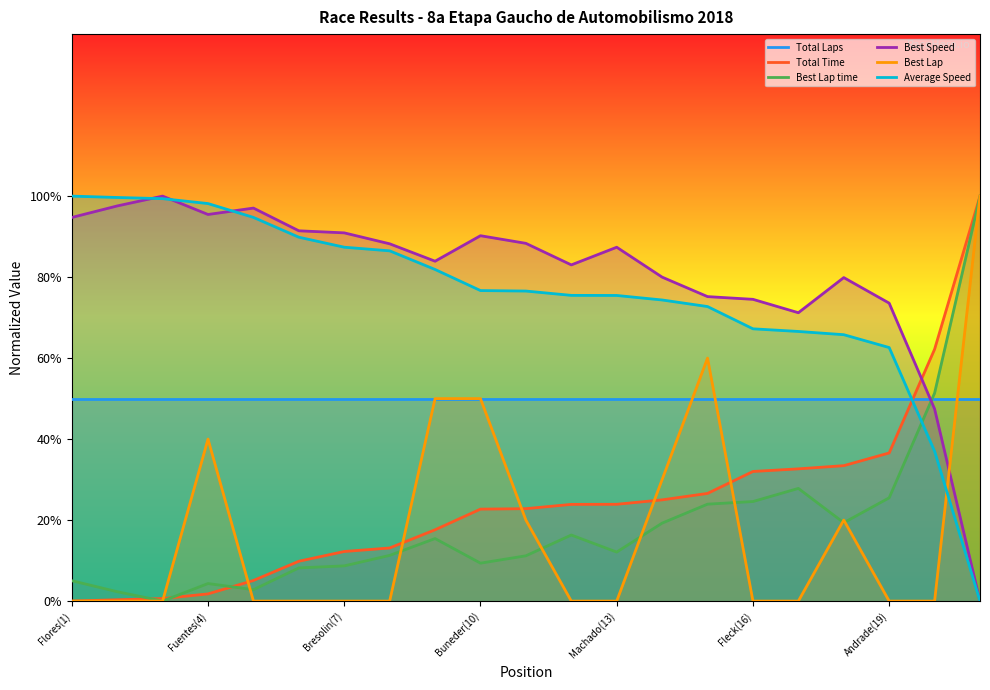

After their last crossing, which series has the higher values: Average Speed or Total Laps?

Total Laps